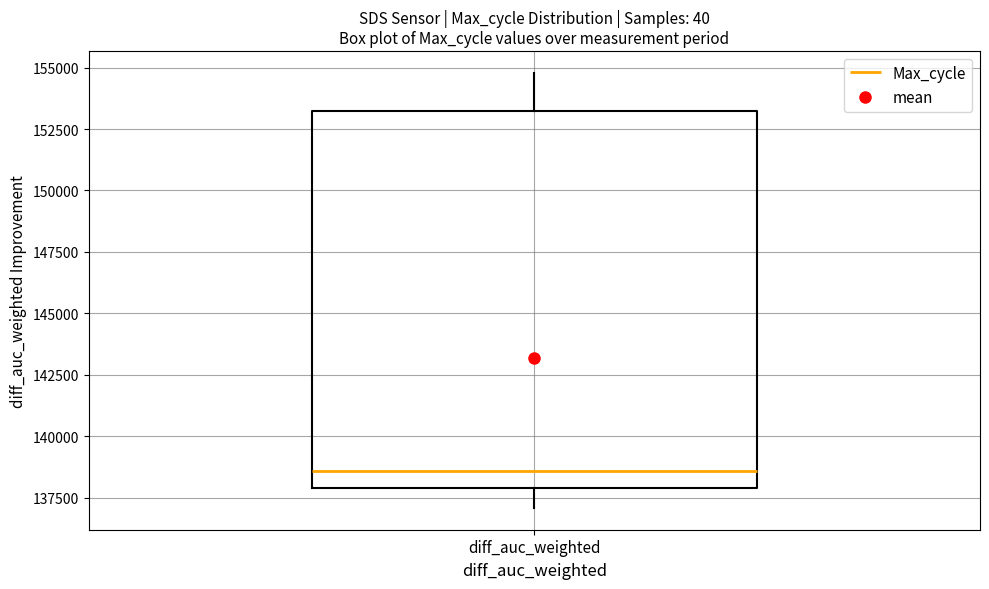

Read this box plot against the y-axis: the position of the median line, the range covered by the box, and the ends of both whiskers. The values are not printed on the chart, so give them approximately, as read against the axis.

median 138500, box 138000 to 153000, whiskers 137000 to 155000